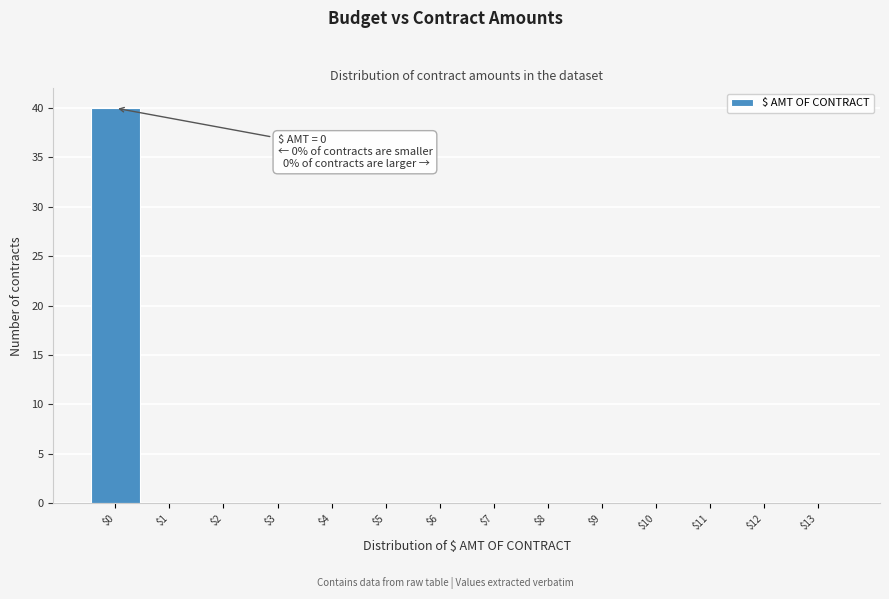

What is the sum of all values?

40